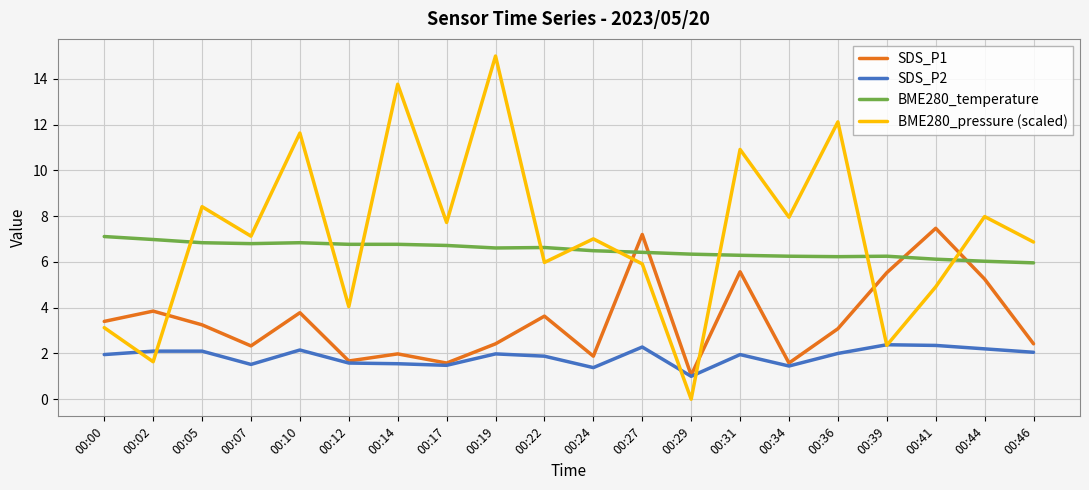

At 00:41, list the series in order from largest to smallest.

SDS_P1, BME280_temperature, BME280_pressure (scaled), SDS_P2